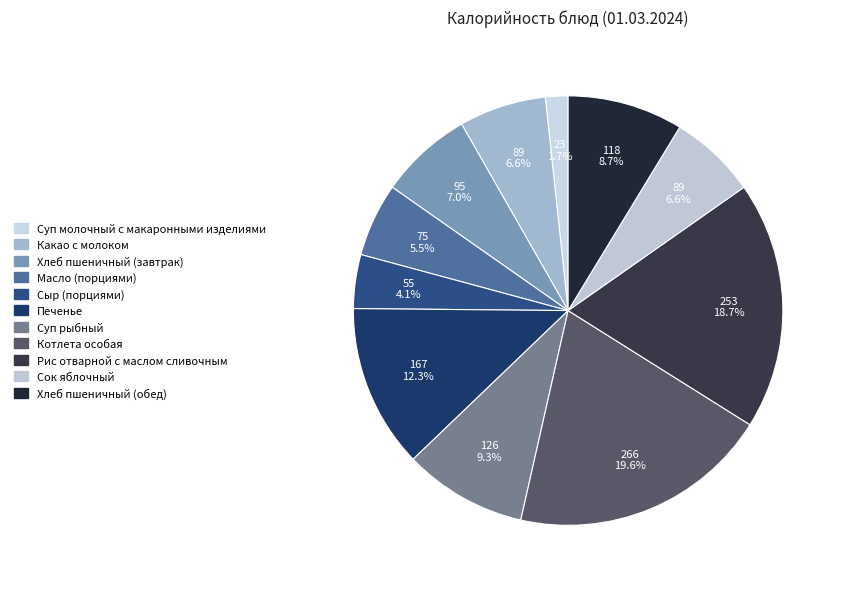

How many segments does this pie chart have?

11